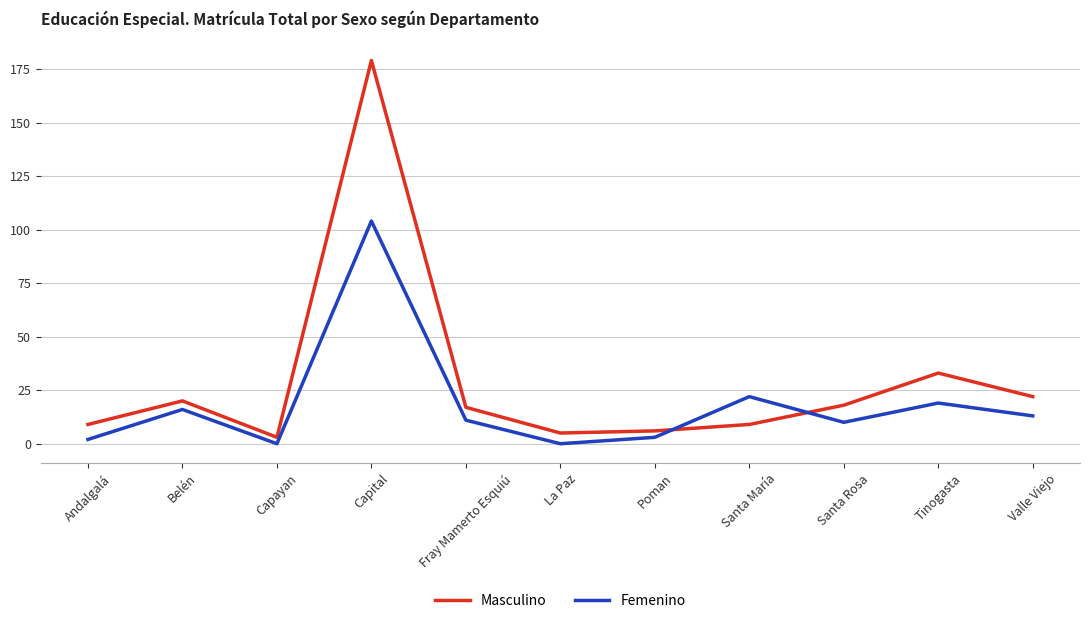

What are all the series names shown in the legend?

Masculino, Femenino